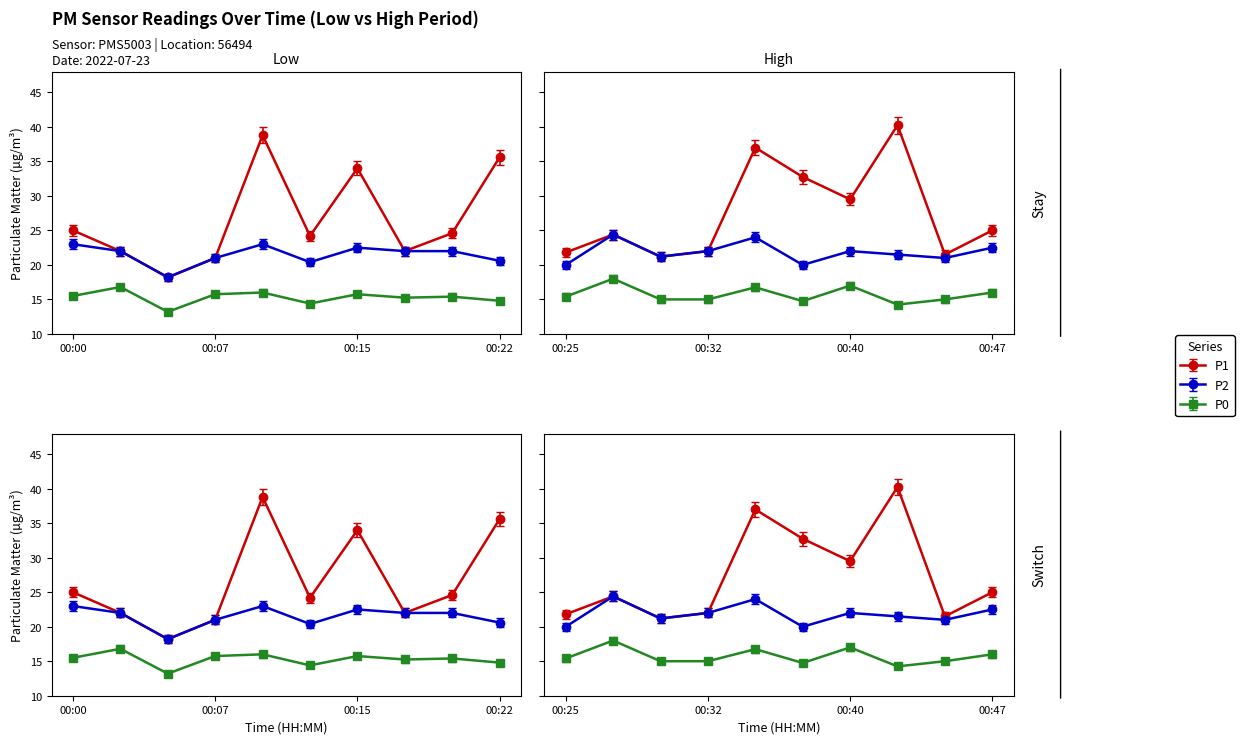

What is the total value across all series at 00:40?

68.5